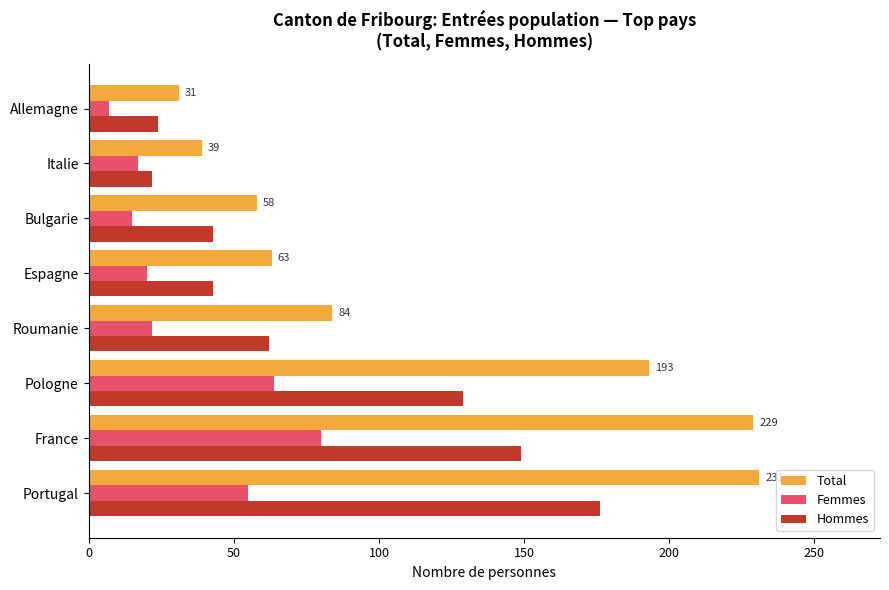

At how many categories does at least one series exceed 70?

4